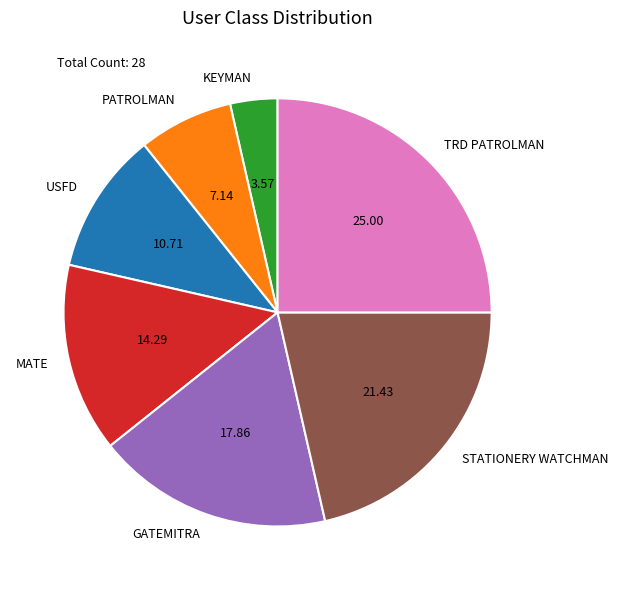

Is the sum of PATROLMAN and TRD PATROLMAN greater than half?

No